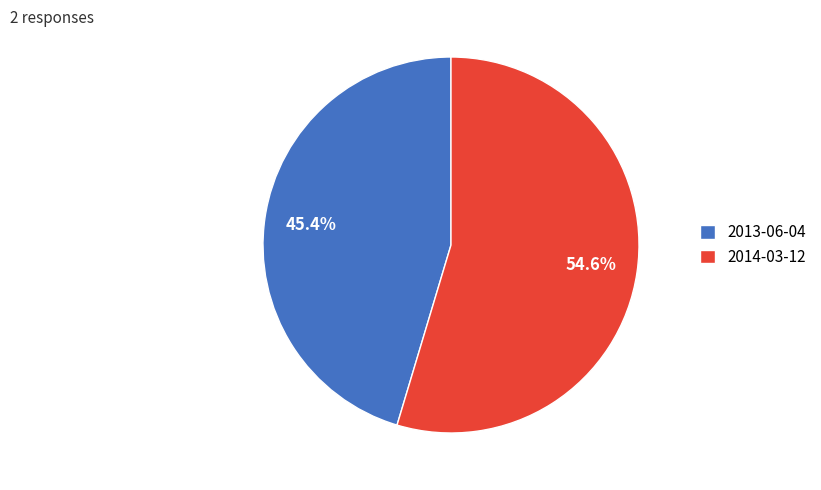

What is the total percentage of 2014-03-12 and 2013-06-04?

100.0%